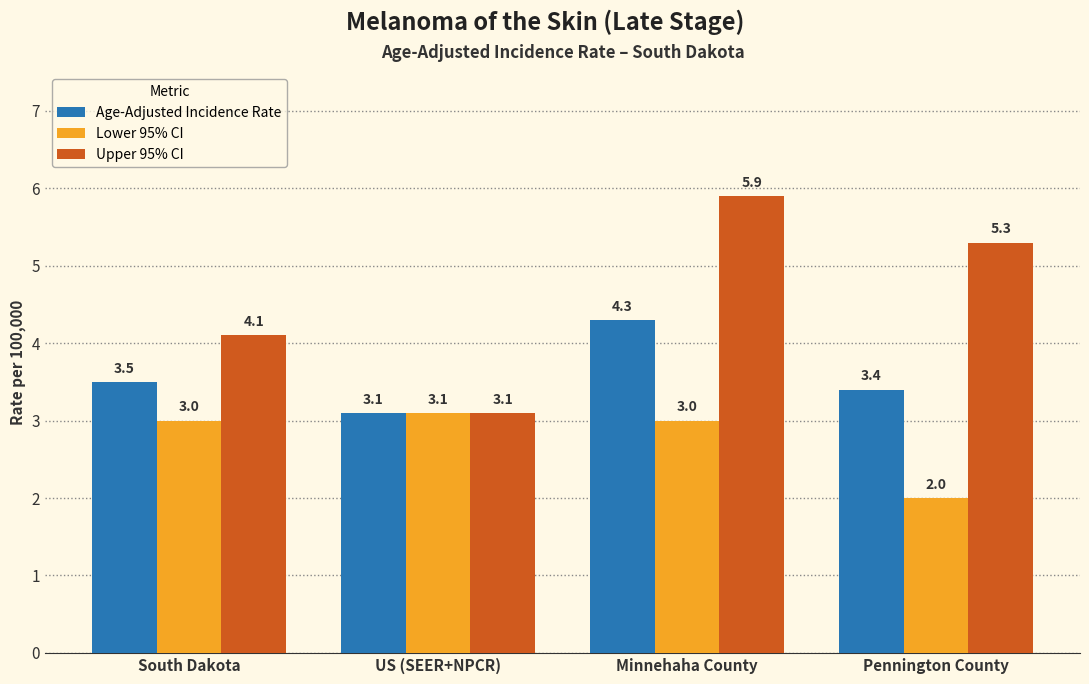

Between South Dakota and Pennington County, which series saw the biggest shift?

Upper 95% CI